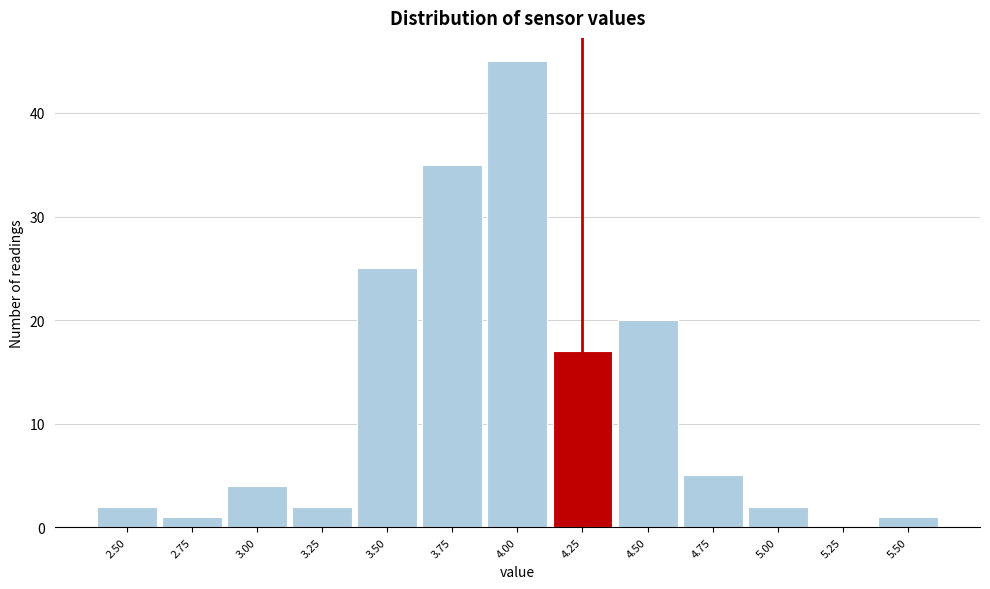

Reading right to left, what are all the values shown in this chart?

5.50=1	5.25=0	5.00=2	4.75=5	4.50=20	4.25=17	4.00=45	3.75=35	3.50=25	3.25=2	3.00=4	2.75=1	2.50=2